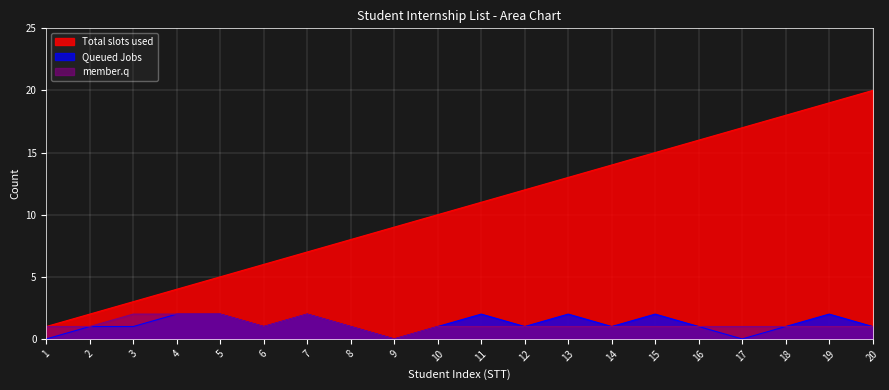

How many distinct data groups are displayed?

3